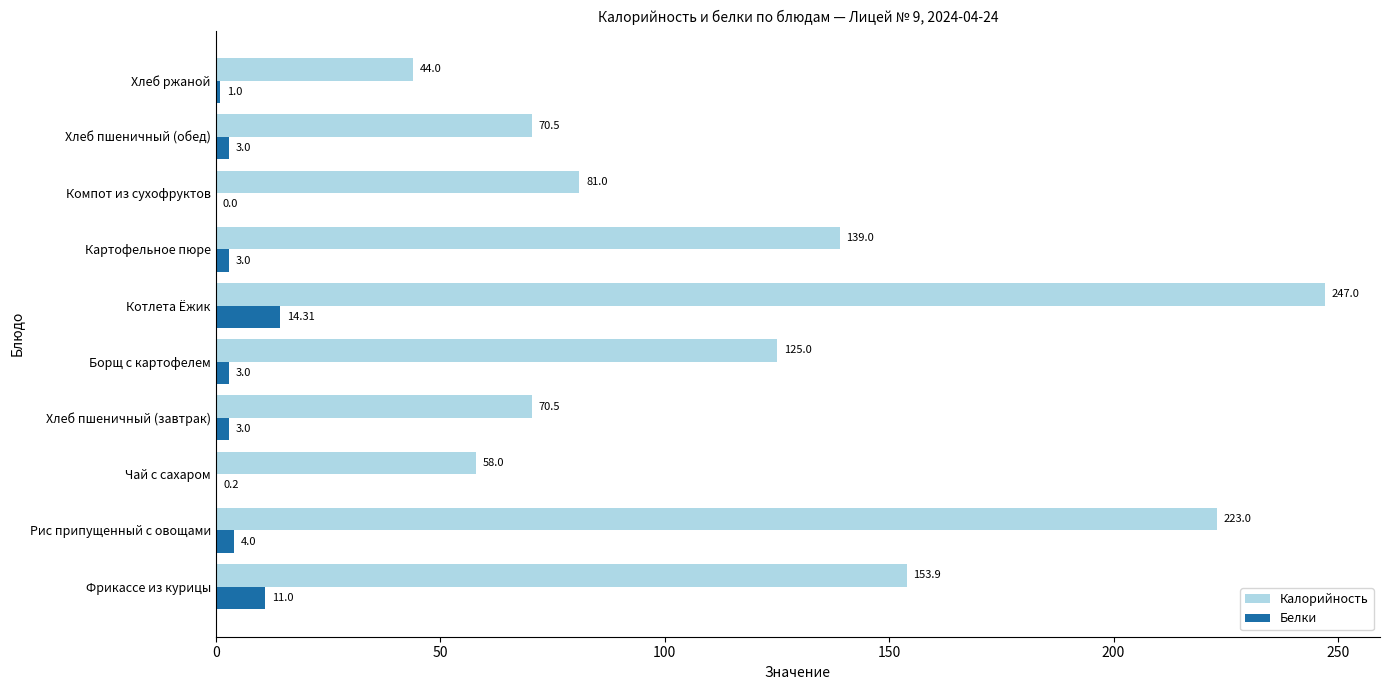

At which category does the chart reach its peak across all series?

Котлета Ёжик